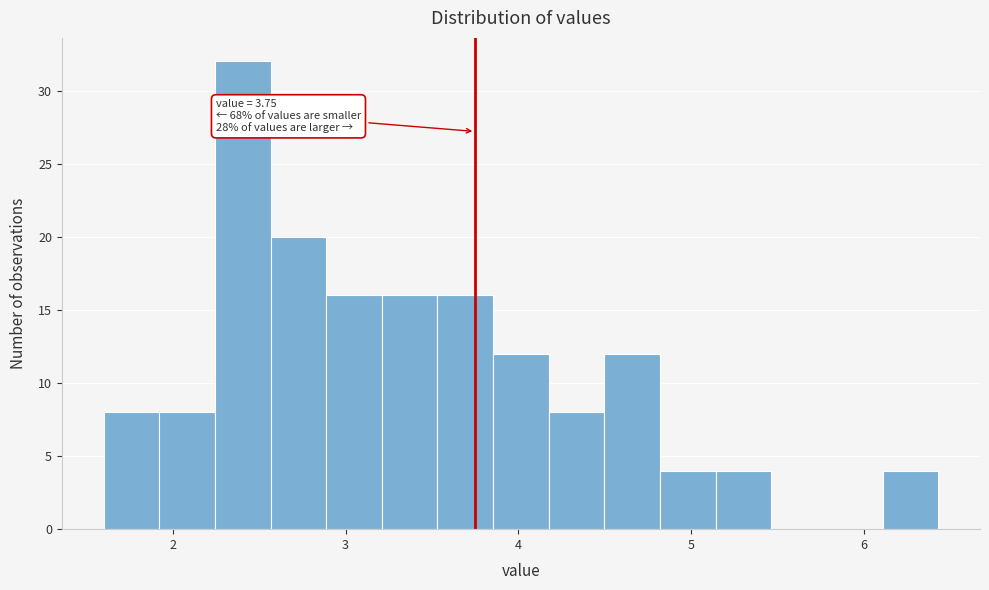

Read against the x-axis, roughly where is the centre of the tallest bar?

2.4